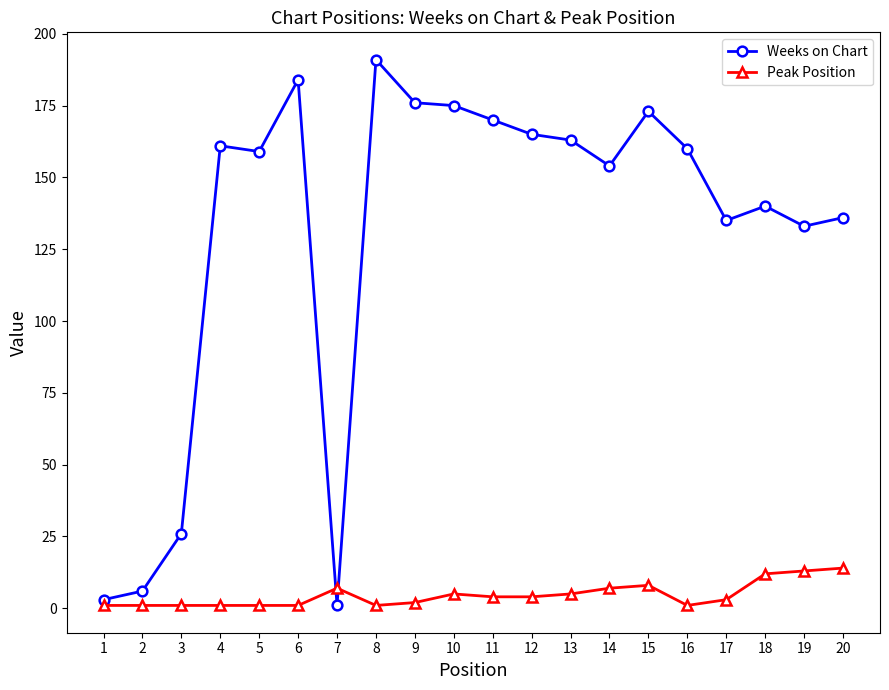

List the series in order of their overall mean, lowest first.

Peak Position, Weeks on Chart